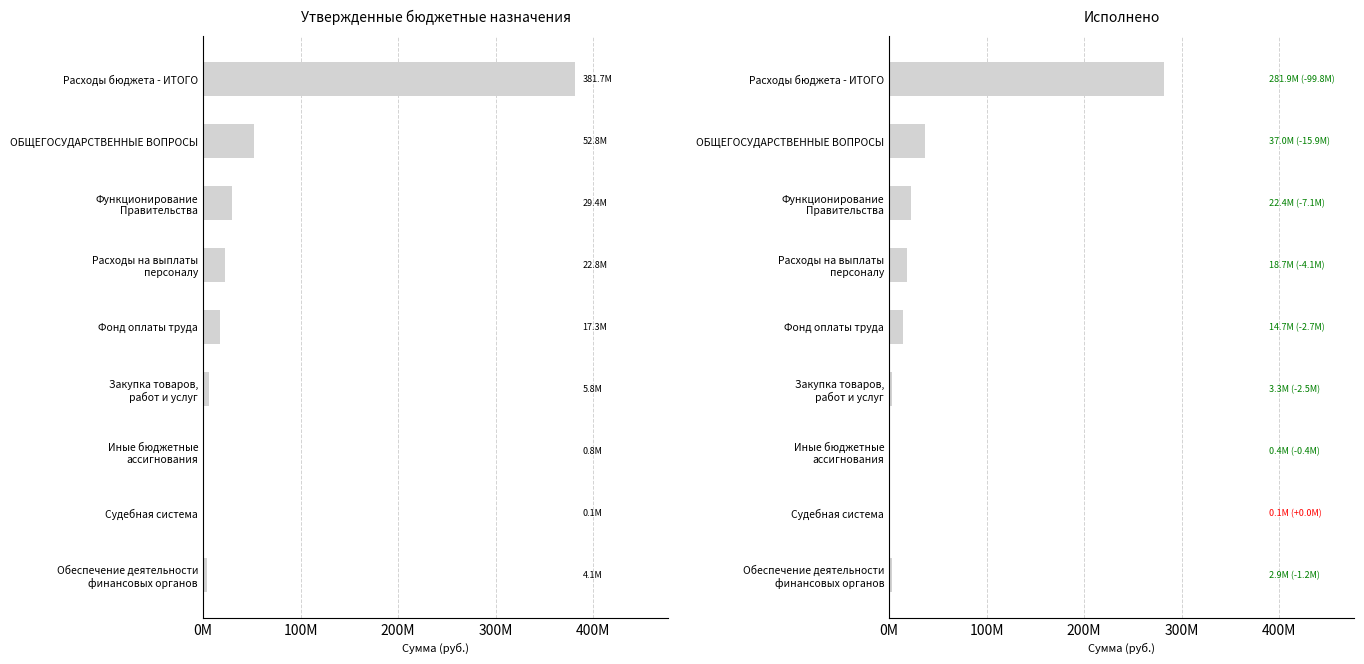

What is the sum of all Исполнено values?

381326247.8